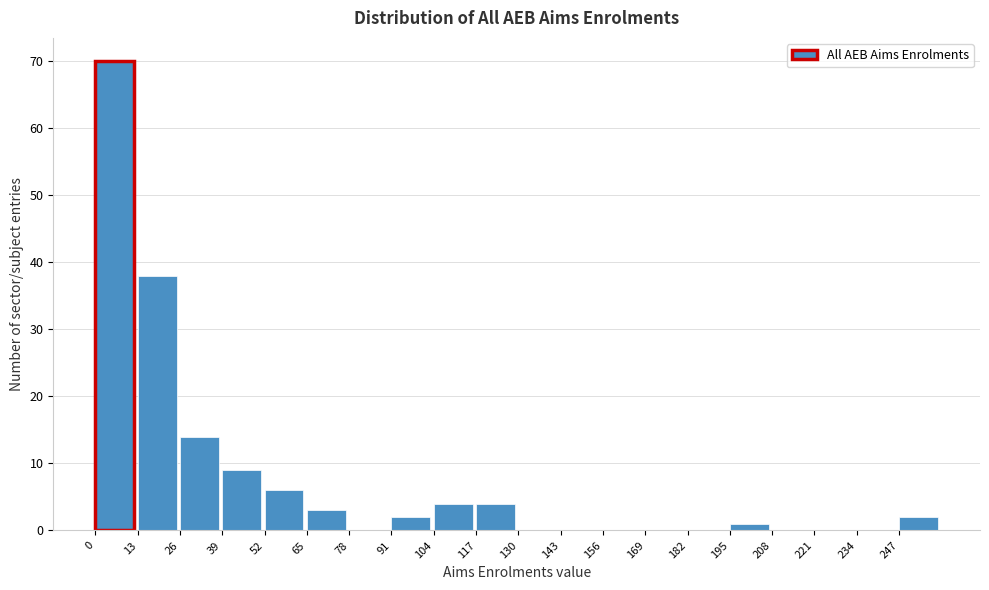

Over which range of the x-axis is the bar tallest?

0 to 14